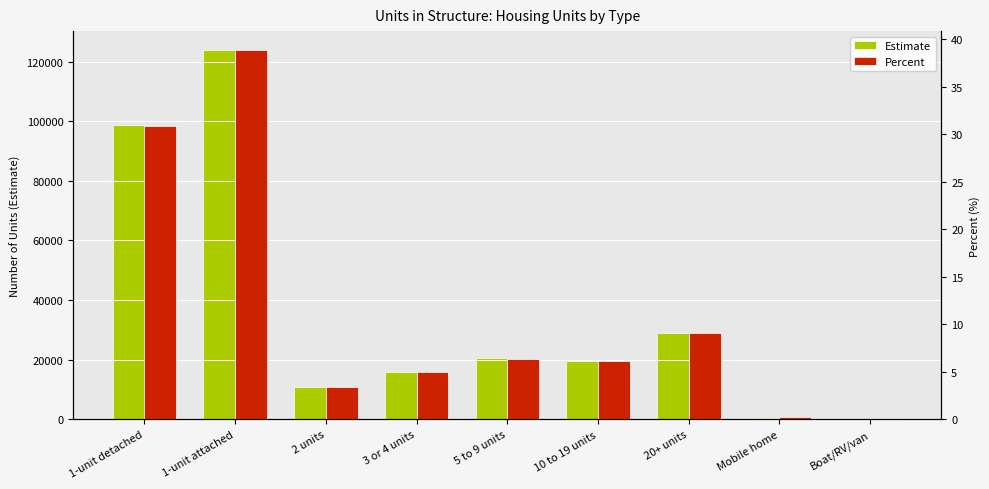

Reading left to right, what are all the values shown in this chart?

Estimate: 98561.0	124008.0	10982.0	15900.0	20465.0	19448.0	28928.0	530.0	183.0
Percent: 30.9	38.9	3.4	5.0	6.4	6.1	9.1	0.2	0.1